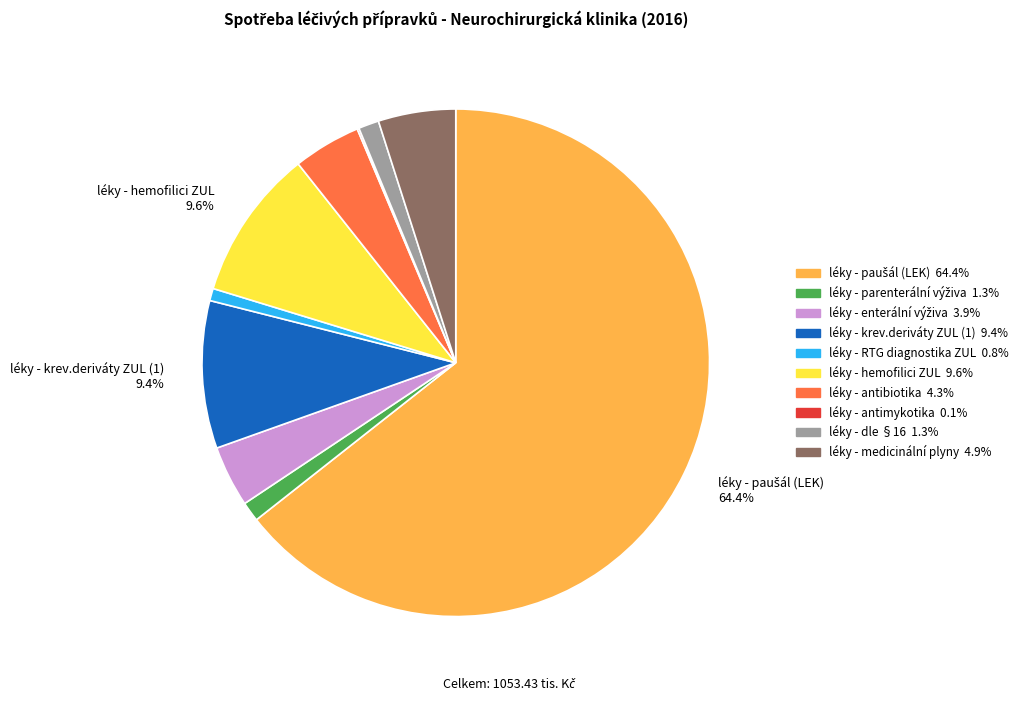

Is there any slice that represents more than half of the pie?

Yes